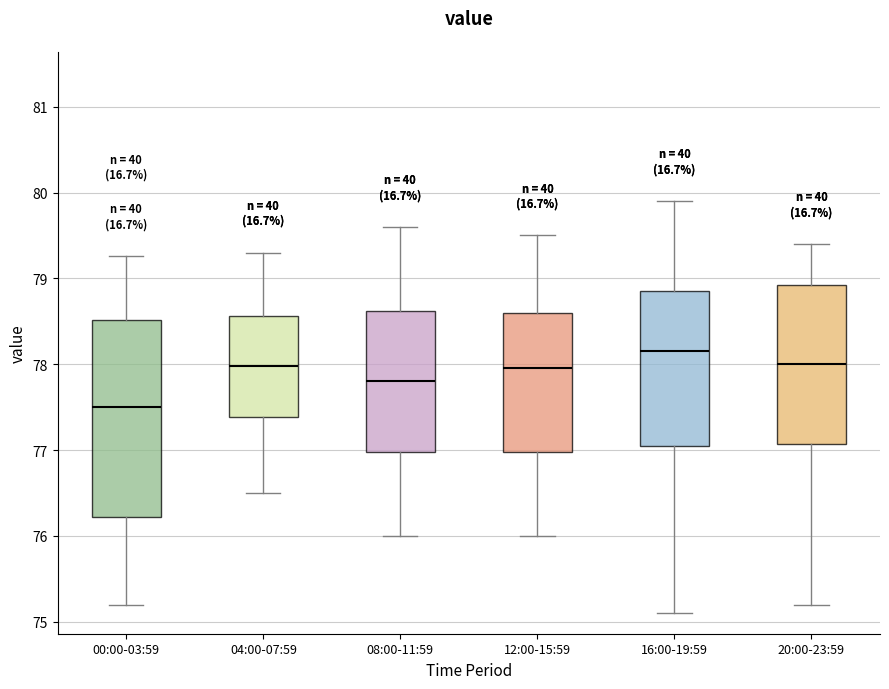

Which box is the tallest, from its lower edge to its upper edge?

00:00-03:59